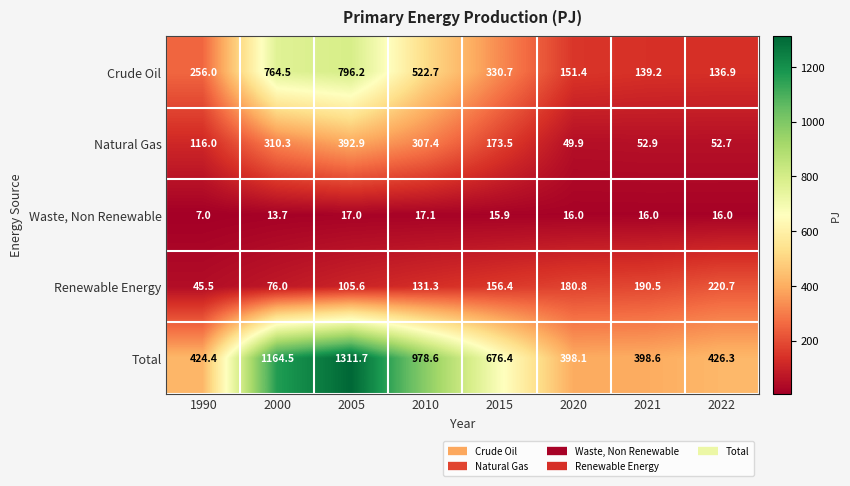

True or false: Total has a value of 819.8 at 2005.

False